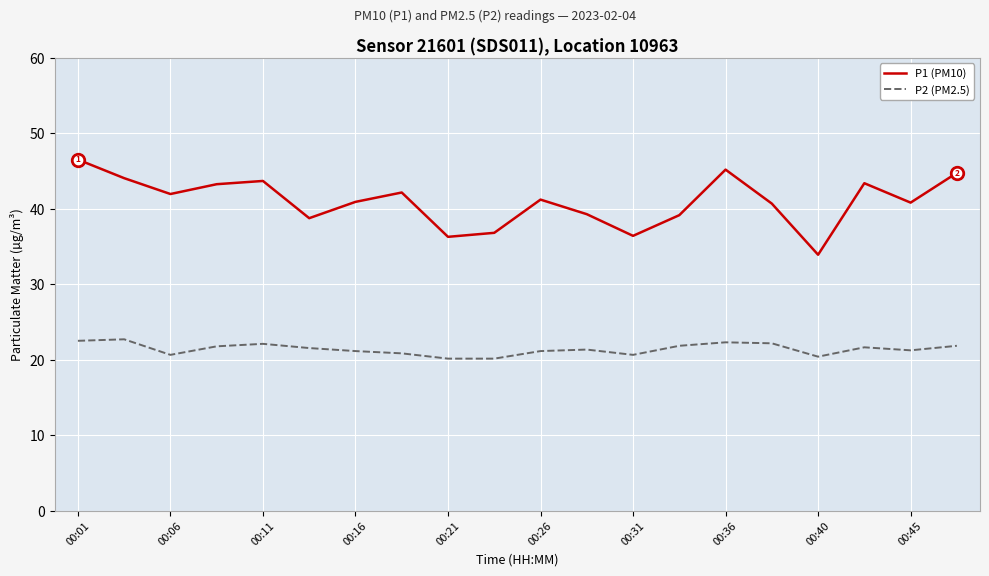

Is this an area chart (filled region under the line)?

No